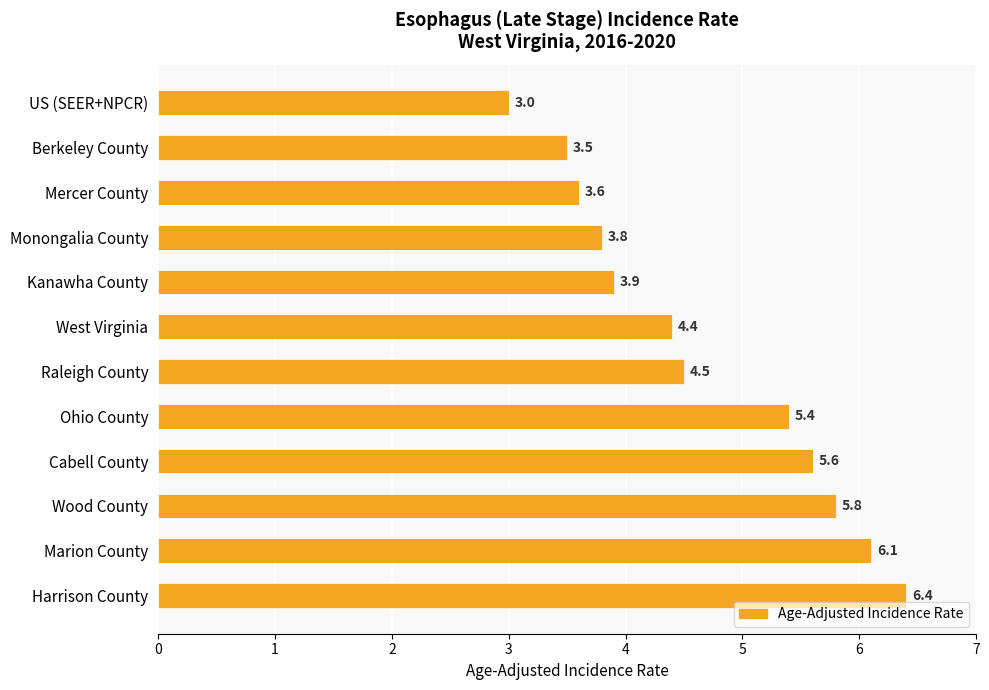

Count the values in the range 3 to 5.

7